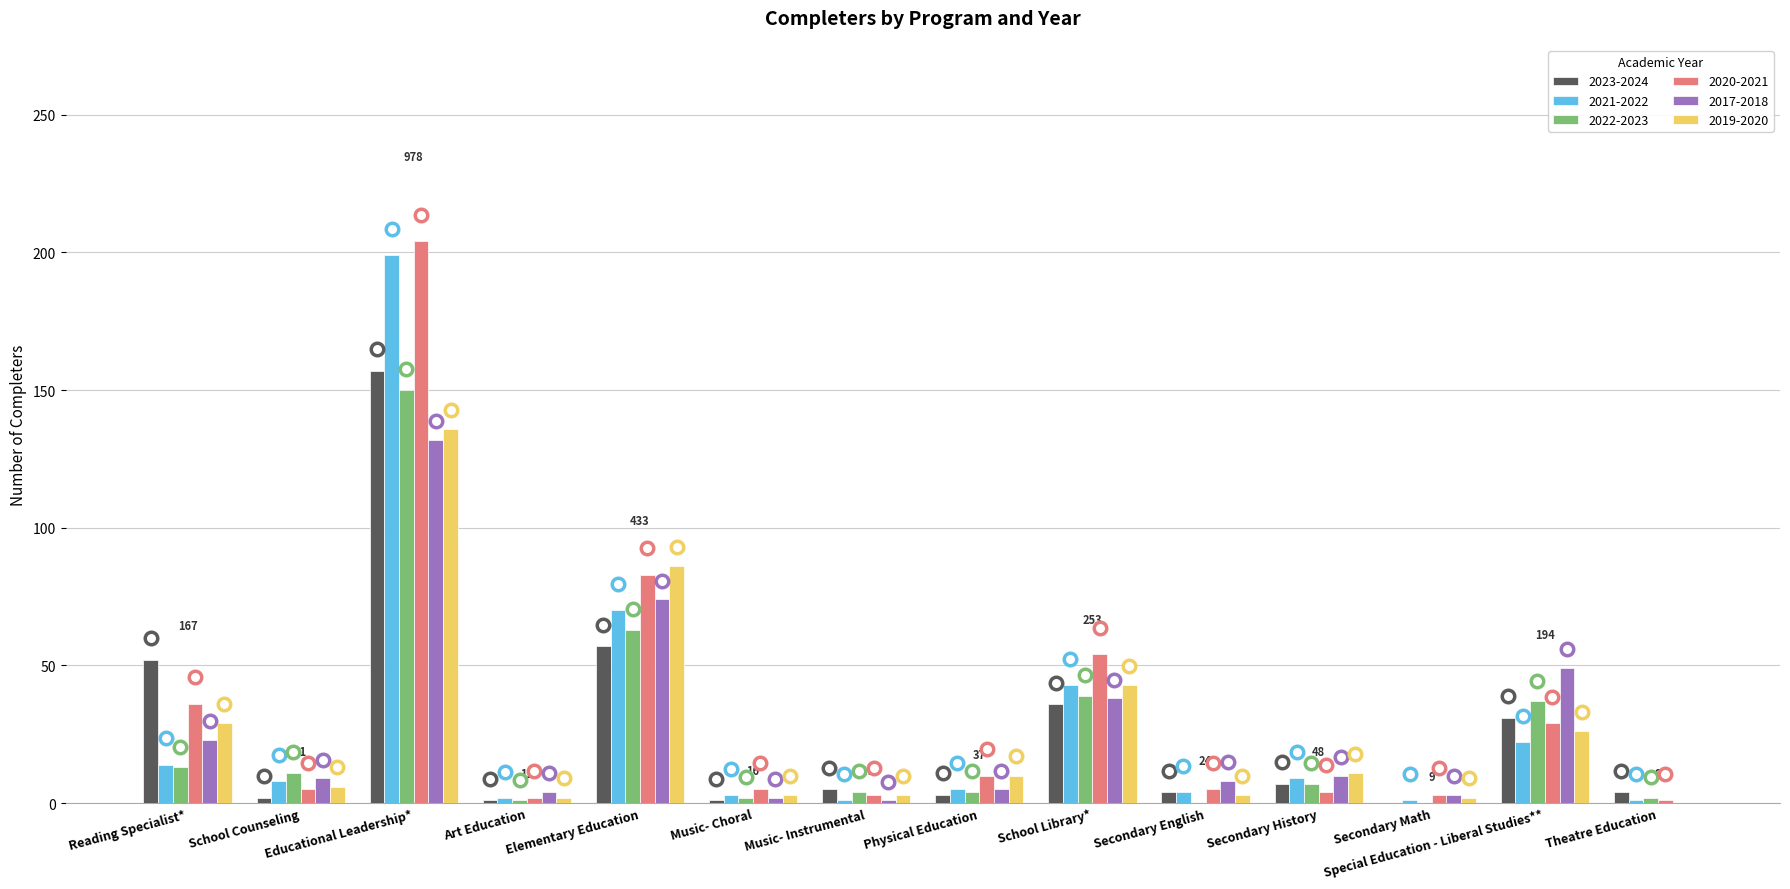

What is the difference between the 2022-2023 values at Music- Choral and Secondary History?

5